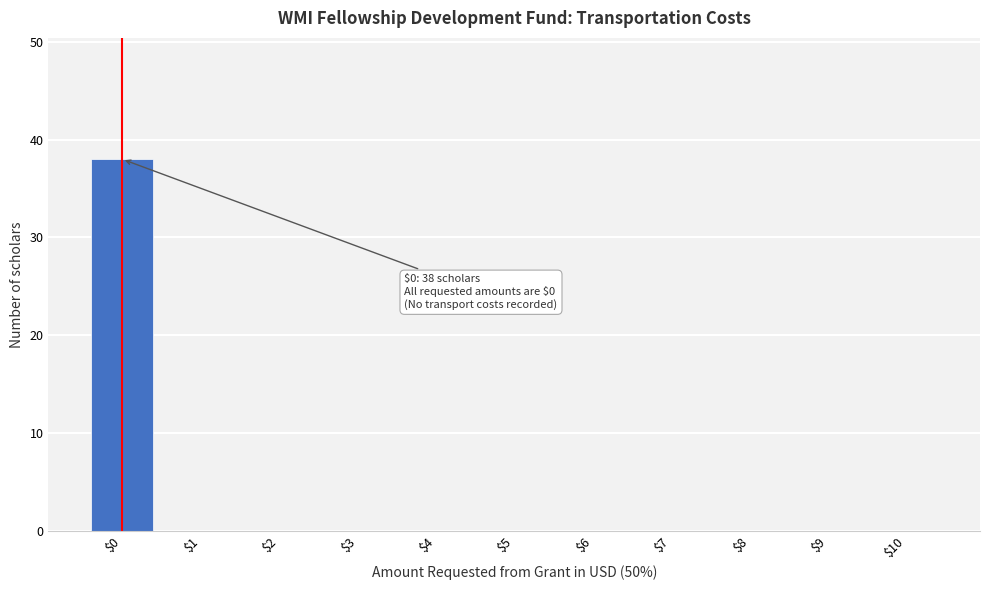

The chart shows a value of 38 at $0. True or false?

True